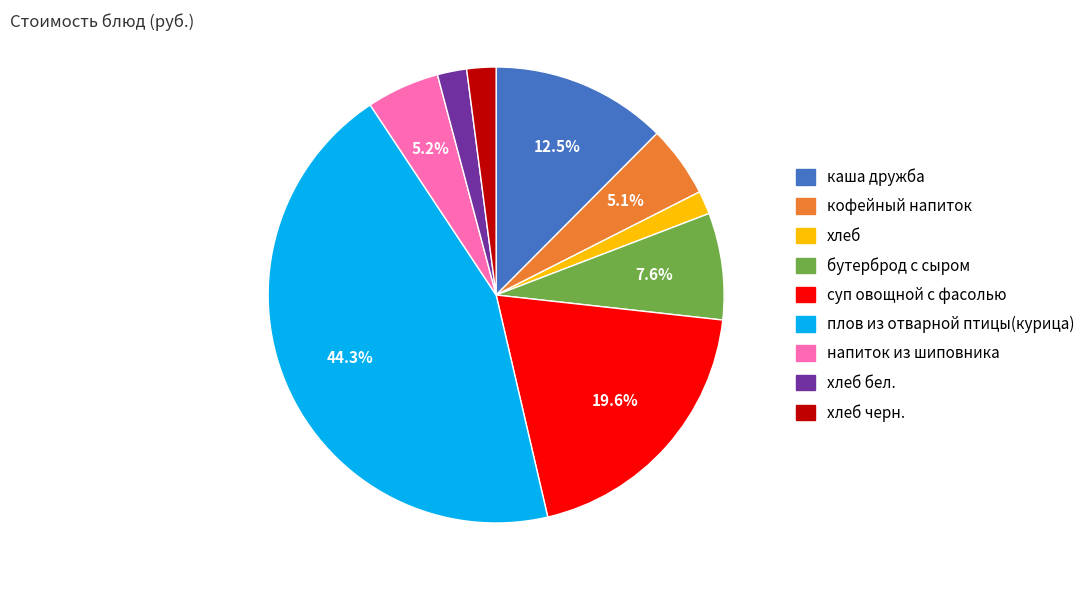

Does any single category account for the majority?

No